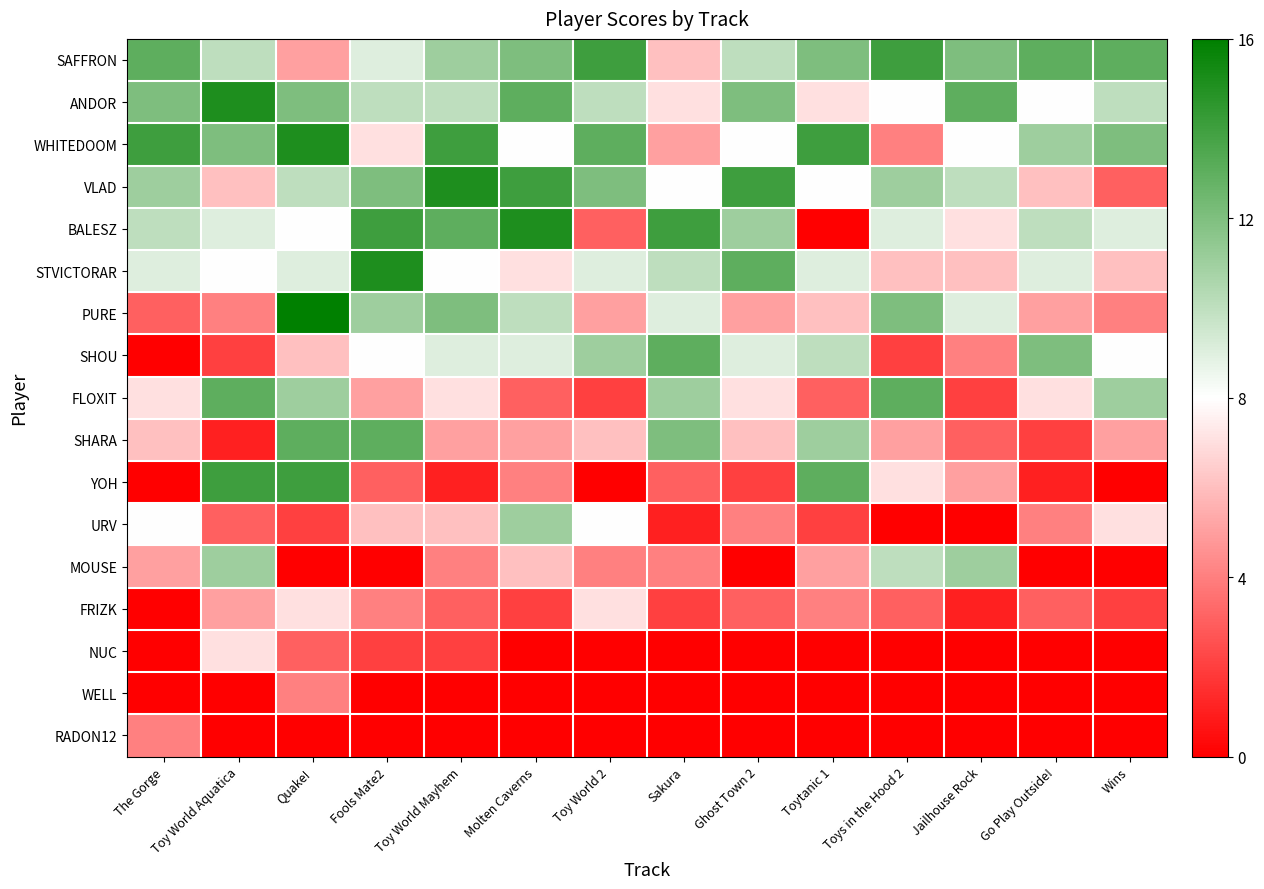

Reading right to left, transcribe all the data shown in this chart.

SAFFRON: Wins=13	Go Play Outside!=13	Jailhouse Rock=12	Toys in the Hood 2=14	Toytanic 1=12	Ghost Town 2=10	Sakura=6	Toy World 2=14	Molten Caverns=12	Toy World Mayhem=11	Fools Mate2=9	Quake!=5	Toy World Aquatica=10	The Gorge=13
ANDOR: Wins=10	Go Play Outside!=8	Jailhouse Rock=13	Toys in the Hood 2=8	Toytanic 1=7	Ghost Town 2=12	Sakura=7	Toy World 2=10	Molten Caverns=13	Toy World Mayhem=10	Fools Mate2=10	Quake!=12	Toy World Aquatica=15	The Gorge=12
WHITEDOOM: Wins=12	Go Play Outside!=11	Jailhouse Rock=8	Toys in the Hood 2=4	Toytanic 1=14	Ghost Town 2=8	Sakura=5	Toy World 2=13	Molten Caverns=8	Toy World Mayhem=14	Fools Mate2=7	Quake!=15	Toy World Aquatica=12	The Gorge=14
VLAD: Wins=3	Go Play Outside!=6	Jailhouse Rock=10	Toys in the Hood 2=11	Toytanic 1=8	Ghost Town 2=14	Sakura=8	Toy World 2=12	Molten Caverns=14	Toy World Mayhem=15	Fools Mate2=12	Quake!=10	Toy World Aquatica=6	The Gorge=11
BALESZ: Wins=9	Go Play Outside!=10	Jailhouse Rock=7	Toys in the Hood 2=9	Toytanic 1=0	Ghost Town 2=11	Sakura=14	Toy World 2=3	Molten Caverns=15	Toy World Mayhem=13	Fools Mate2=14	Quake!=8	Toy World Aquatica=9	The Gorge=10
STVICTORAR: Wins=6	Go Play Outside!=9	Jailhouse Rock=6	Toys in the Hood 2=6	Toytanic 1=9	Ghost Town 2=13	Sakura=10	Toy World 2=9	Molten Caverns=7	Toy World Mayhem=8	Fools Mate2=15	Quake!=9	Toy World Aquatica=8	The Gorge=9
PURE: Wins=4	Go Play Outside!=5	Jailhouse Rock=9	Toys in the Hood 2=12	Toytanic 1=6	Ghost Town 2=5	Sakura=9	Toy World 2=5	Molten Caverns=10	Toy World Mayhem=12	Fools Mate2=11	Quake!=16	Toy World Aquatica=4	The Gorge=3
SHOU: Wins=8	Go Play Outside!=12	Jailhouse Rock=4	Toys in the Hood 2=2	Toytanic 1=10	Ghost Town 2=9	Sakura=13	Toy World 2=11	Molten Caverns=9	Toy World Mayhem=9	Fools Mate2=8	Quake!=6	Toy World Aquatica=2	The Gorge=0
FLOXIT: Wins=11	Go Play Outside!=7	Jailhouse Rock=2	Toys in the Hood 2=13	Toytanic 1=3	Ghost Town 2=7	Sakura=11	Toy World 2=2	Molten Caverns=3	Toy World Mayhem=7	Fools Mate2=5	Quake!=11	Toy World Aquatica=13	The Gorge=7
SHARA: Wins=5	Go Play Outside!=2	Jailhouse Rock=3	Toys in the Hood 2=5	Toytanic 1=11	Ghost Town 2=6	Sakura=12	Toy World 2=6	Molten Caverns=5	Toy World Mayhem=5	Fools Mate2=13	Quake!=13	Toy World Aquatica=1	The Gorge=6
YOH: Wins=0	Go Play Outside!=1	Jailhouse Rock=5	Toys in the Hood 2=7	Toytanic 1=13	Ghost Town 2=2	Sakura=3	Toy World 2=0	Molten Caverns=4	Toy World Mayhem=1	Fools Mate2=3	Quake!=14	Toy World Aquatica=14	The Gorge=0
URV: Wins=7	Go Play Outside!=4	Jailhouse Rock=0	Toys in the Hood 2=0	Toytanic 1=2	Ghost Town 2=4	Sakura=1	Toy World 2=8	Molten Caverns=11	Toy World Mayhem=6	Fools Mate2=6	Quake!=2	Toy World Aquatica=3	The Gorge=8
MOUSE: Wins=0	Go Play Outside!=0	Jailhouse Rock=11	Toys in the Hood 2=10	Toytanic 1=5	Ghost Town 2=0	Sakura=4	Toy World 2=4	Molten Caverns=6	Toy World Mayhem=4	Fools Mate2=0	Quake!=0	Toy World Aquatica=11	The Gorge=5
FRIZK: Wins=2	Go Play Outside!=3	Jailhouse Rock=1	Toys in the Hood 2=3	Toytanic 1=4	Ghost Town 2=3	Sakura=2	Toy World 2=7	Molten Caverns=2	Toy World Mayhem=3	Fools Mate2=4	Quake!=7	Toy World Aquatica=5	The Gorge=0
NUC: Wins=0	Go Play Outside!=0	Jailhouse Rock=0	Toys in the Hood 2=0	Toytanic 1=0	Ghost Town 2=0	Sakura=0	Toy World 2=0	Molten Caverns=0	Toy World Mayhem=2	Fools Mate2=2	Quake!=3	Toy World Aquatica=7	The Gorge=0
WELL: Wins=0	Go Play Outside!=0	Jailhouse Rock=0	Toys in the Hood 2=0	Toytanic 1=0	Ghost Town 2=0	Sakura=0	Toy World 2=0	Molten Caverns=0	Toy World Mayhem=0	Fools Mate2=0	Quake!=4	Toy World Aquatica=0	The Gorge=0
RADON12: Wins=0	Go Play Outside!=0	Jailhouse Rock=0	Toys in the Hood 2=0	Toytanic 1=0	Ghost Town 2=0	Sakura=0	Toy World 2=0	Molten Caverns=0	Toy World Mayhem=0	Fools Mate2=0	Quake!=0	Toy World Aquatica=0	The Gorge=4